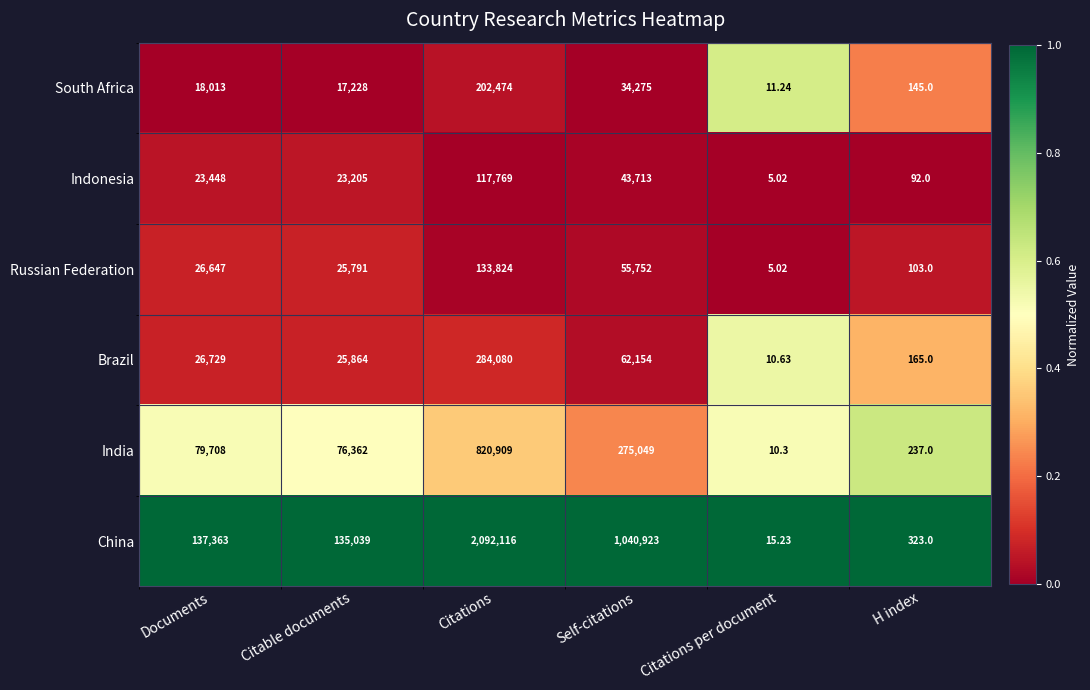

Count the number of data series in this chart.

6